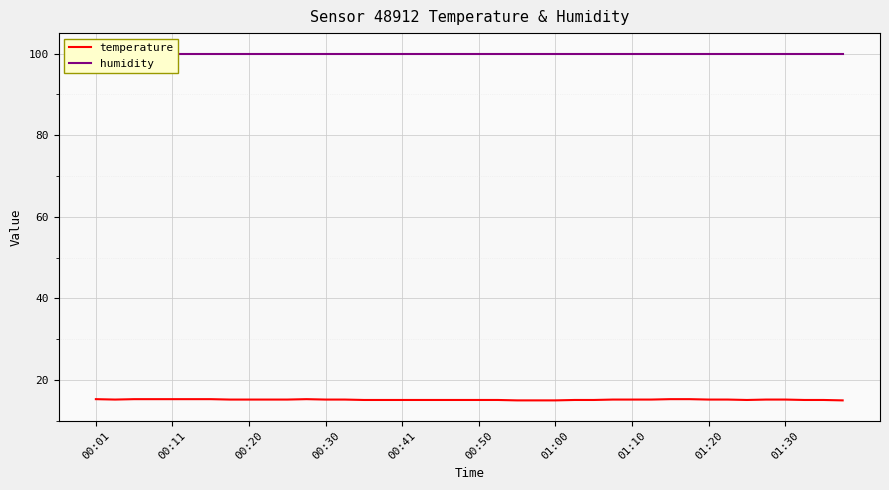

The temperature series shows 15.2 at 00:20. True or false?

True